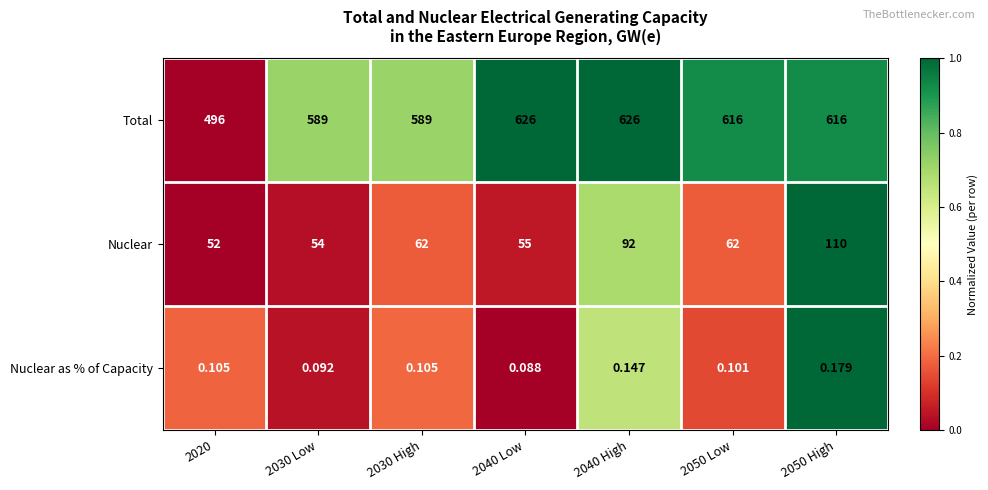

Which series has the widest spread of values?

Total